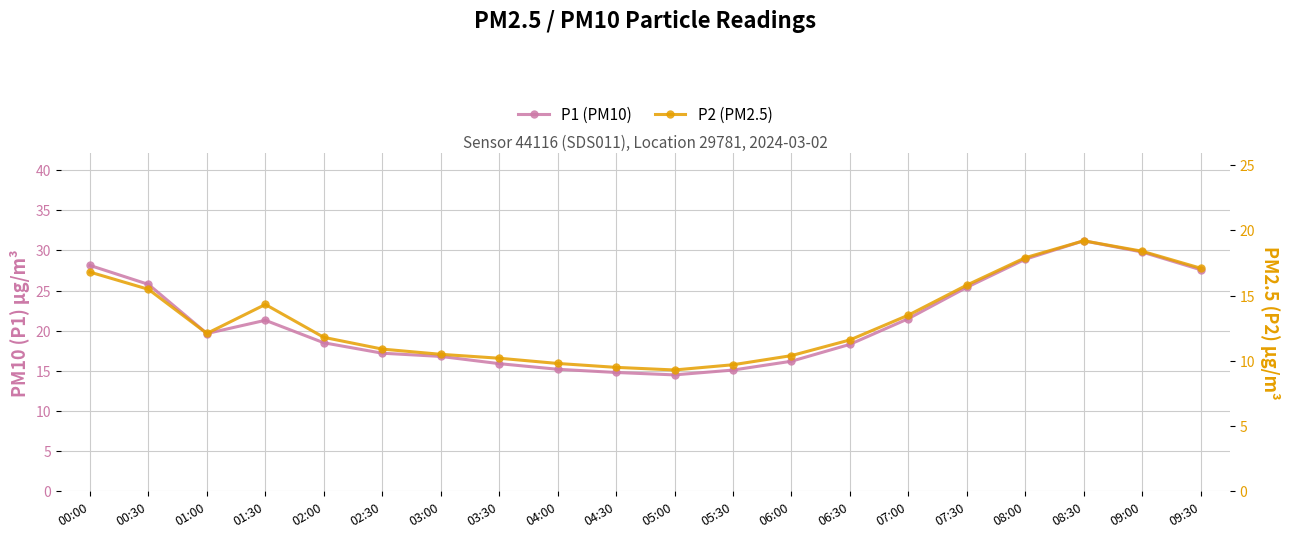

How many data points in P2 (PM2.5) are less than 12?

10